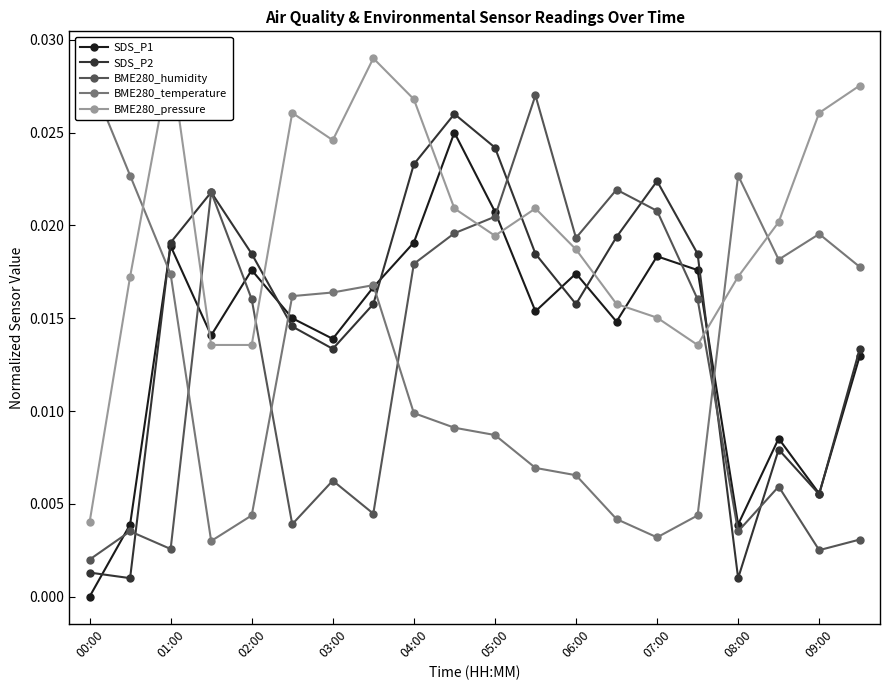

Which category has the lowest value in the BME280_humidity series?

00:00